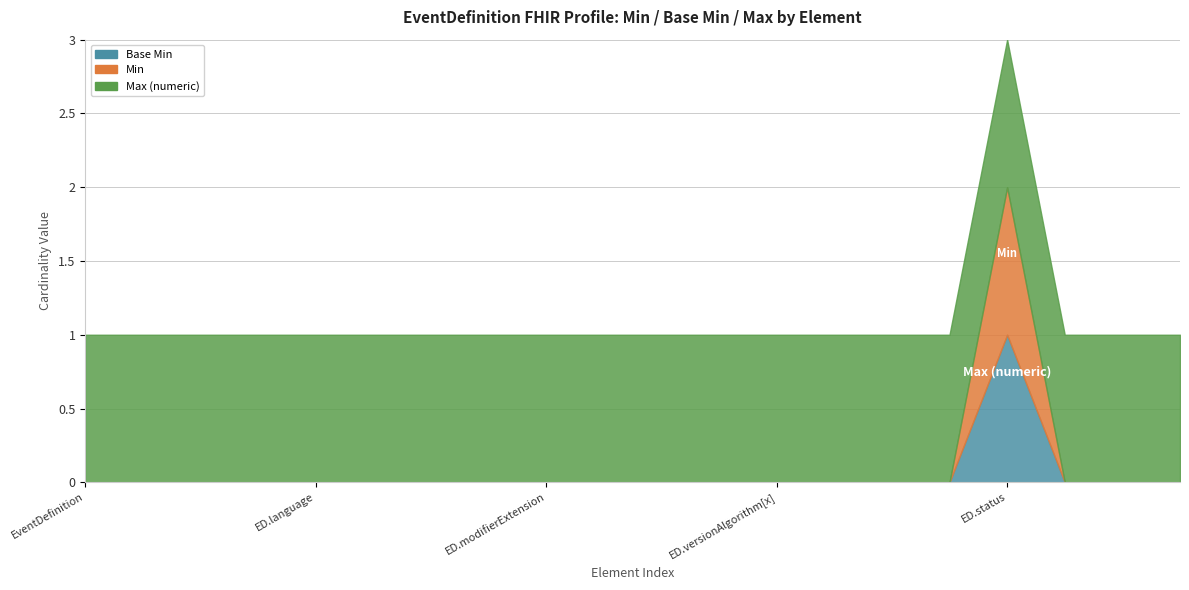

How many values in Min are above zero?

1